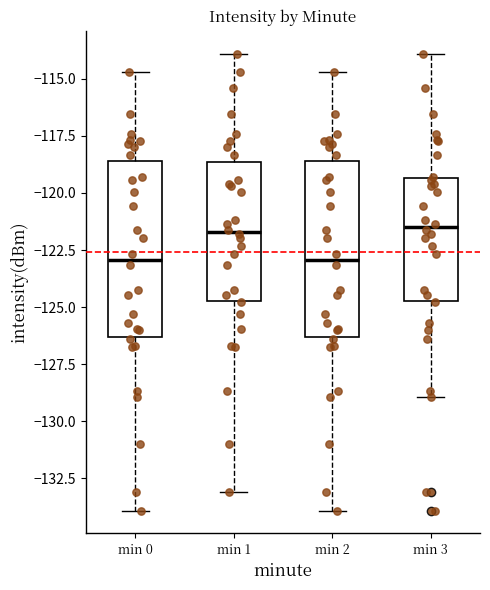

Reading left to right, read every box against the y-axis: the position of its median line, the range the box covers, and the ends of its whiskers. The values are not printed on the chart, so give them approximately, as read against the axis.

min 0: median -123.0, box -126.5 to -118.5, whiskers -134.0 to -114.5
min 1: median -121.5, box -124.5 to -118.5, whiskers -133.0 to -114.0
min 2: median -123.0, box -126.5 to -118.5, whiskers -134.0 to -114.5
min 3: median -121.5, box -124.5 to -119.5, whiskers -129.0 to -114.0